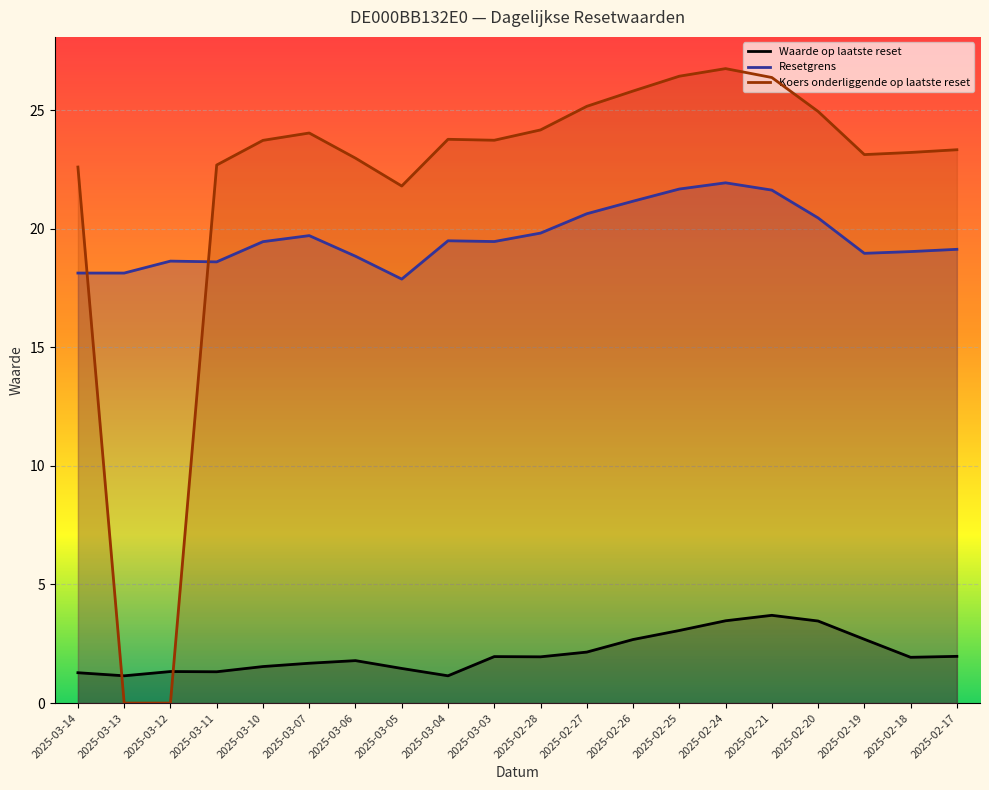

At which label does Koers onderliggende op laatste reset first exceed 23?

2025-03-10